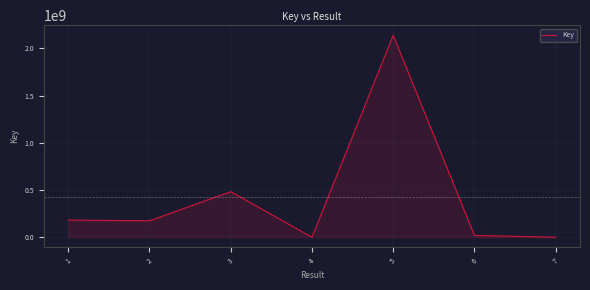

What is the greatest value displayed?

2137686703